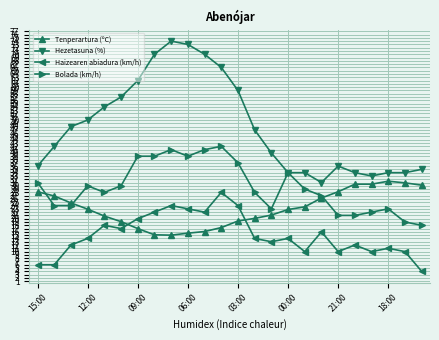

Which series has the widest spread of values?

Hezetasuna (%)